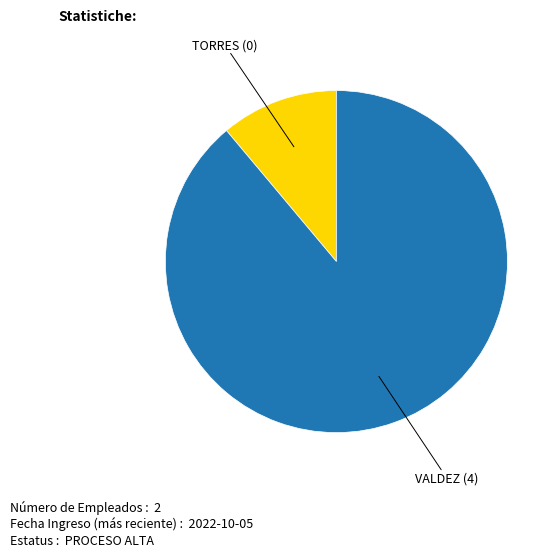

Count the number of slices in the pie.

2